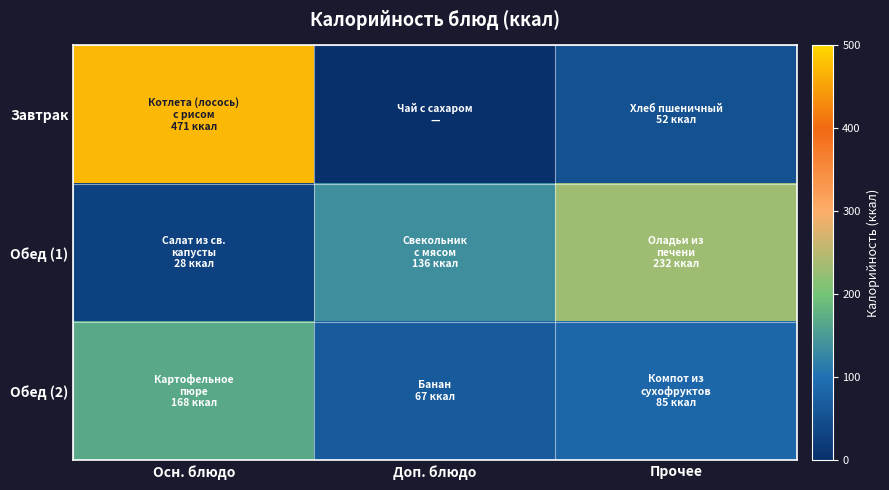

At Доп. блюдо, list the series in order from smallest to largest.

Завтрак, Обед (2), Обед (1)